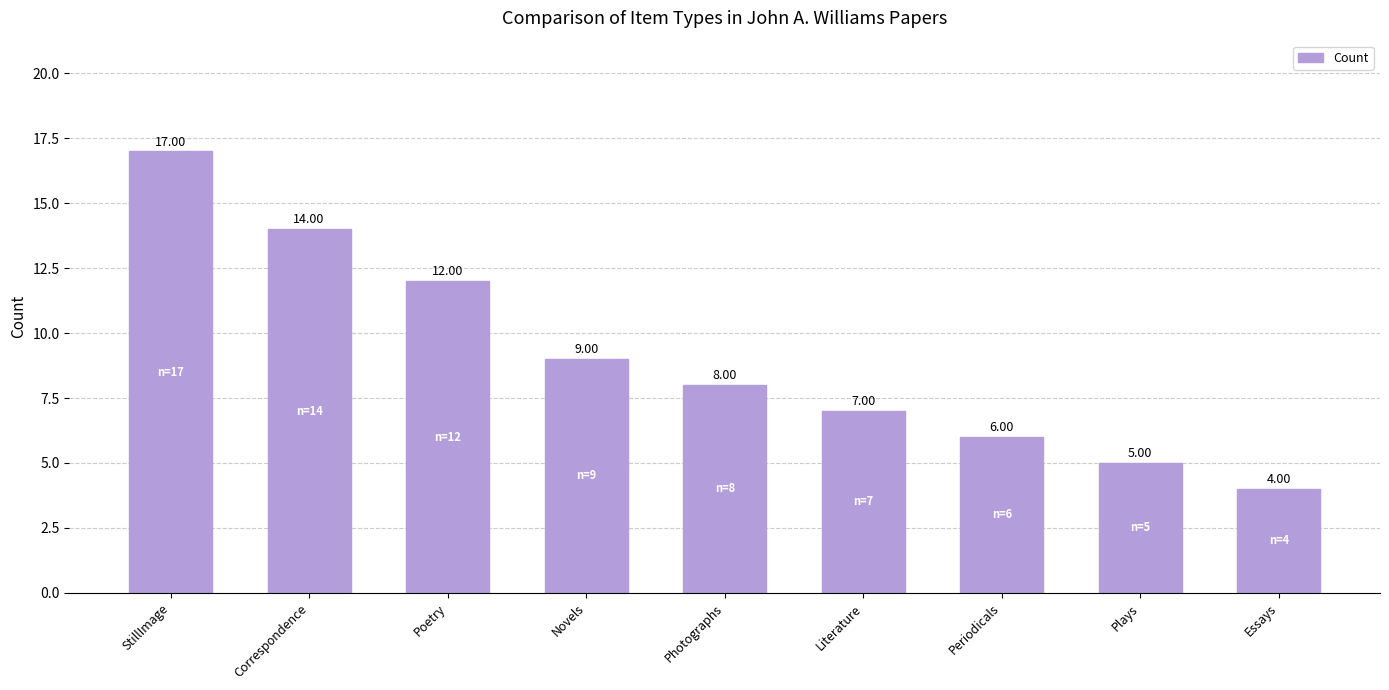

What is the value of the 1st bar from the left?

17